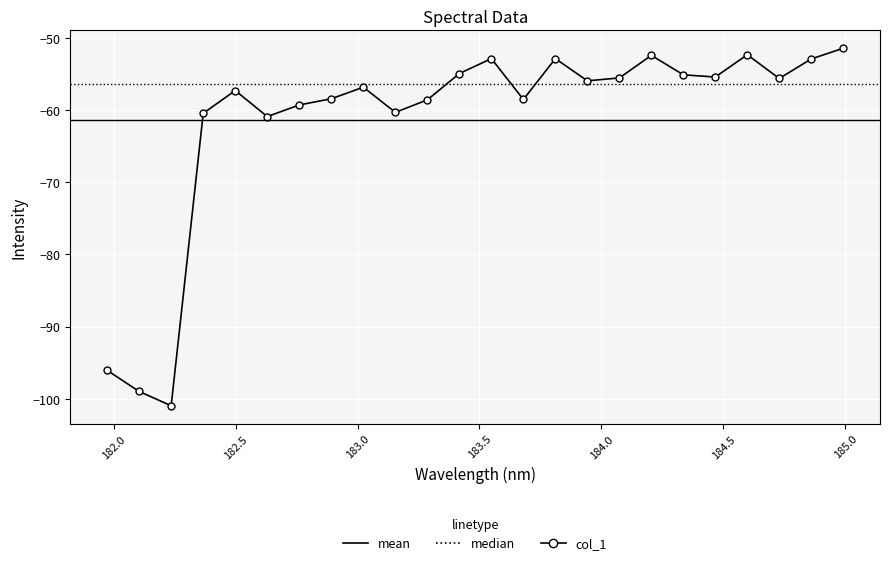

Count the number of categories in the chart.

24